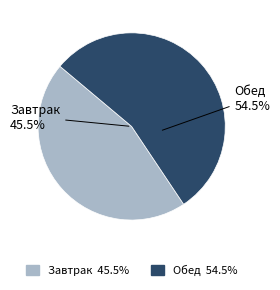

Is it true that Завтрак is 45% of the pie?

True